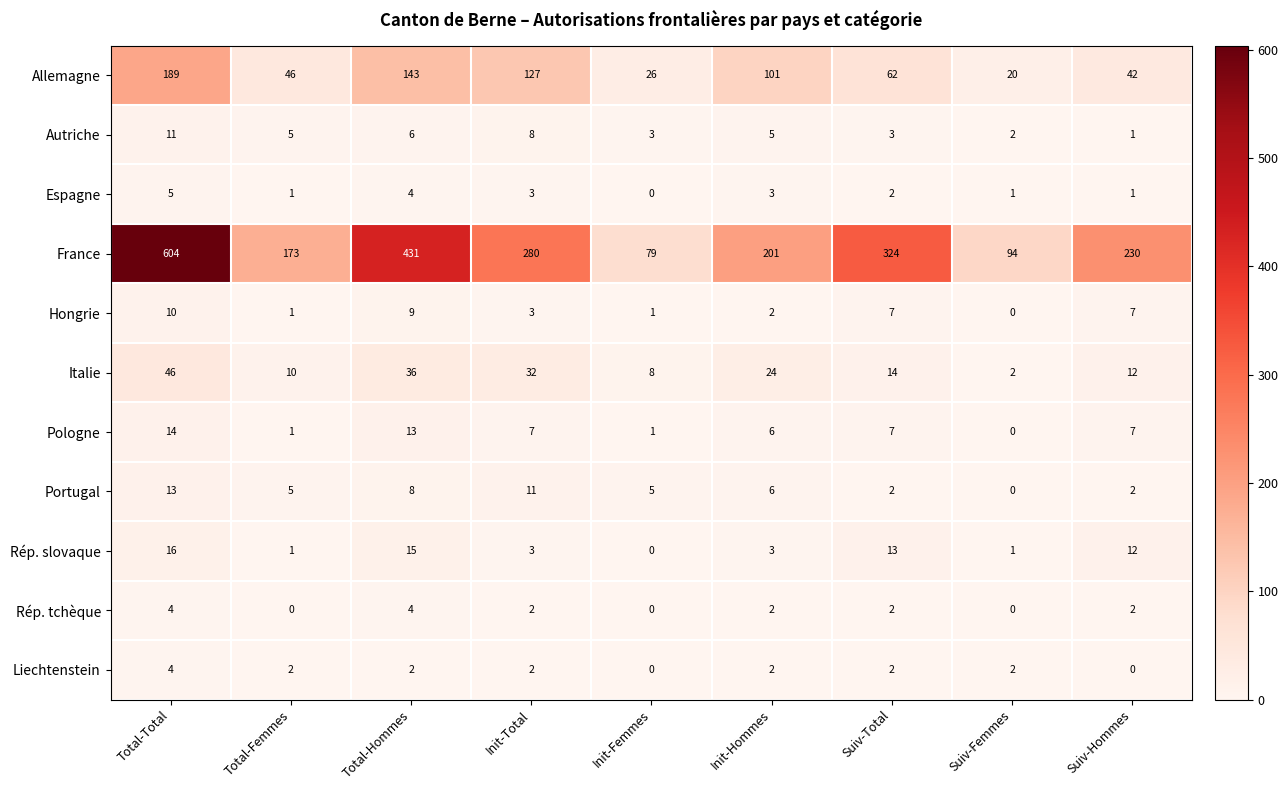

Is it true that Allemagne equals 46 at Total-Femmes?

True